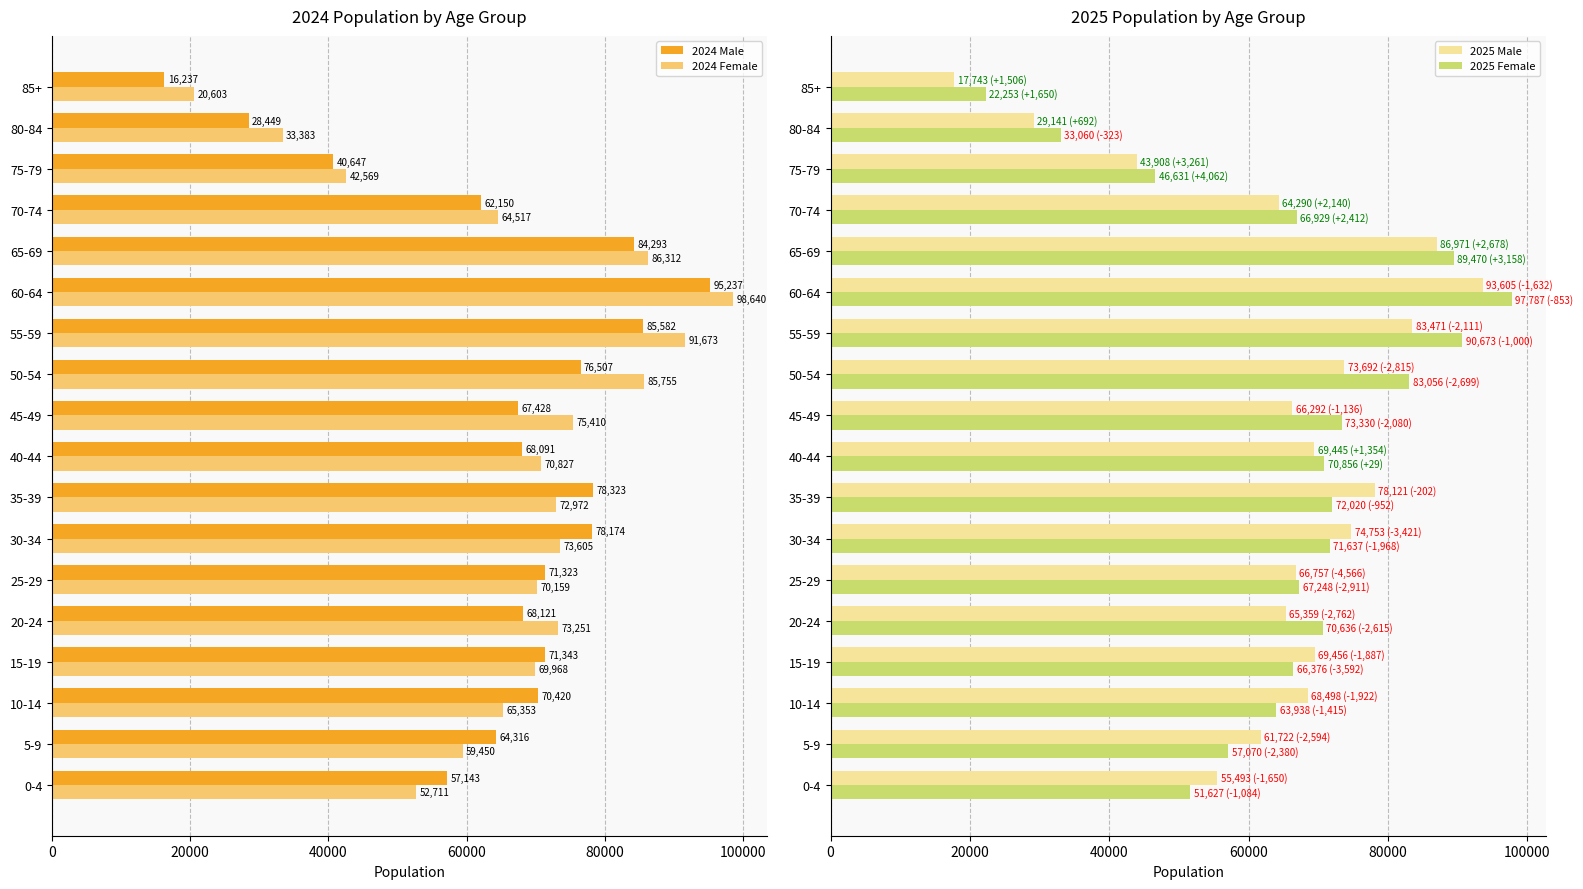

List the labels in order of 2024 Male value, smallest first.

85+, 80-84, 75-79, 0-4, 70-74, 5-9, 45-49, 40-44, 20-24, 10-14, 25-29, 15-19, 50-54, 30-34, 35-39, 65-69, 55-59, 60-64